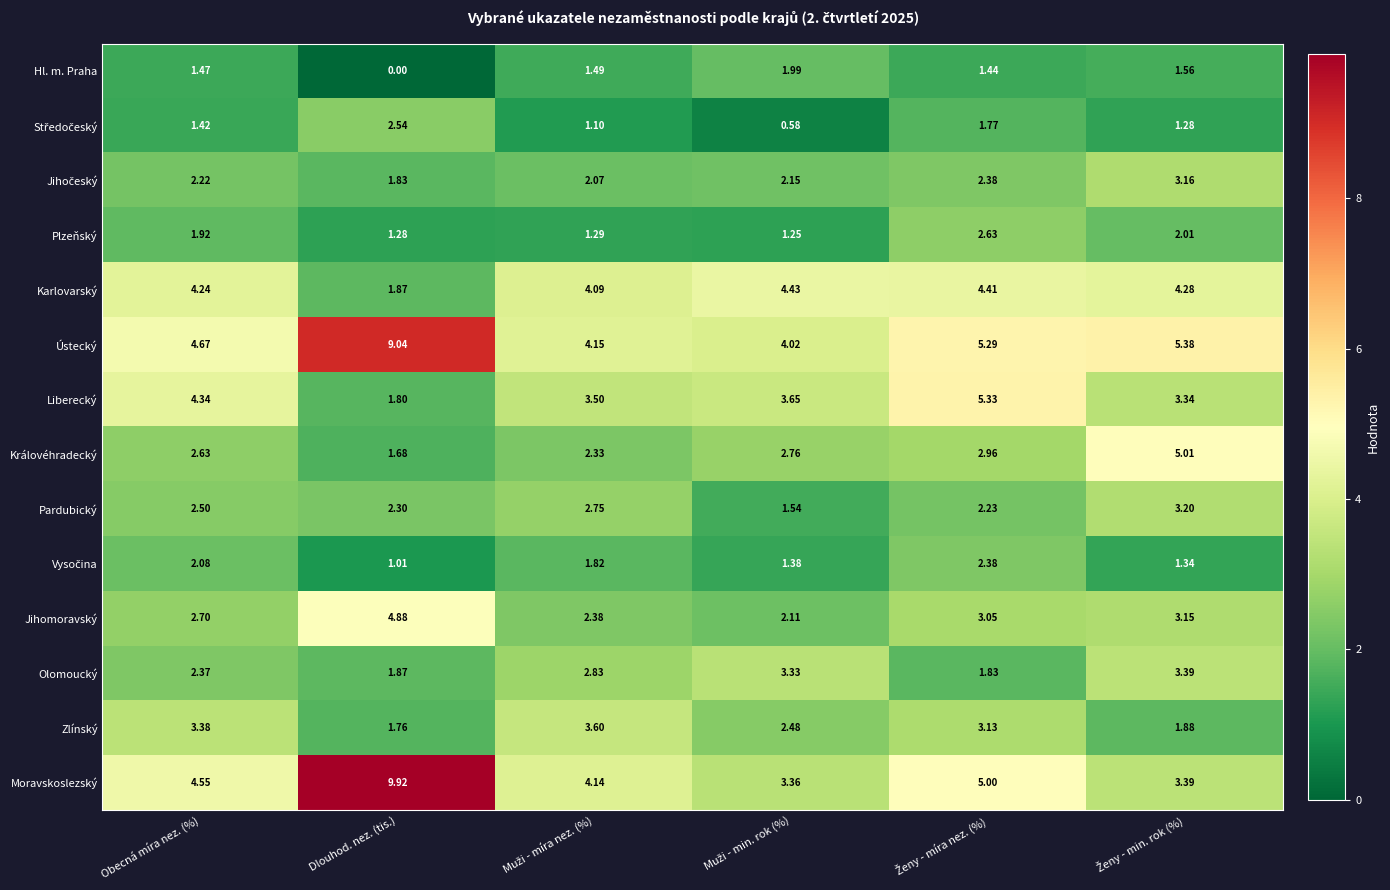

Which series has the widest spread of values?

Moravskoslezský